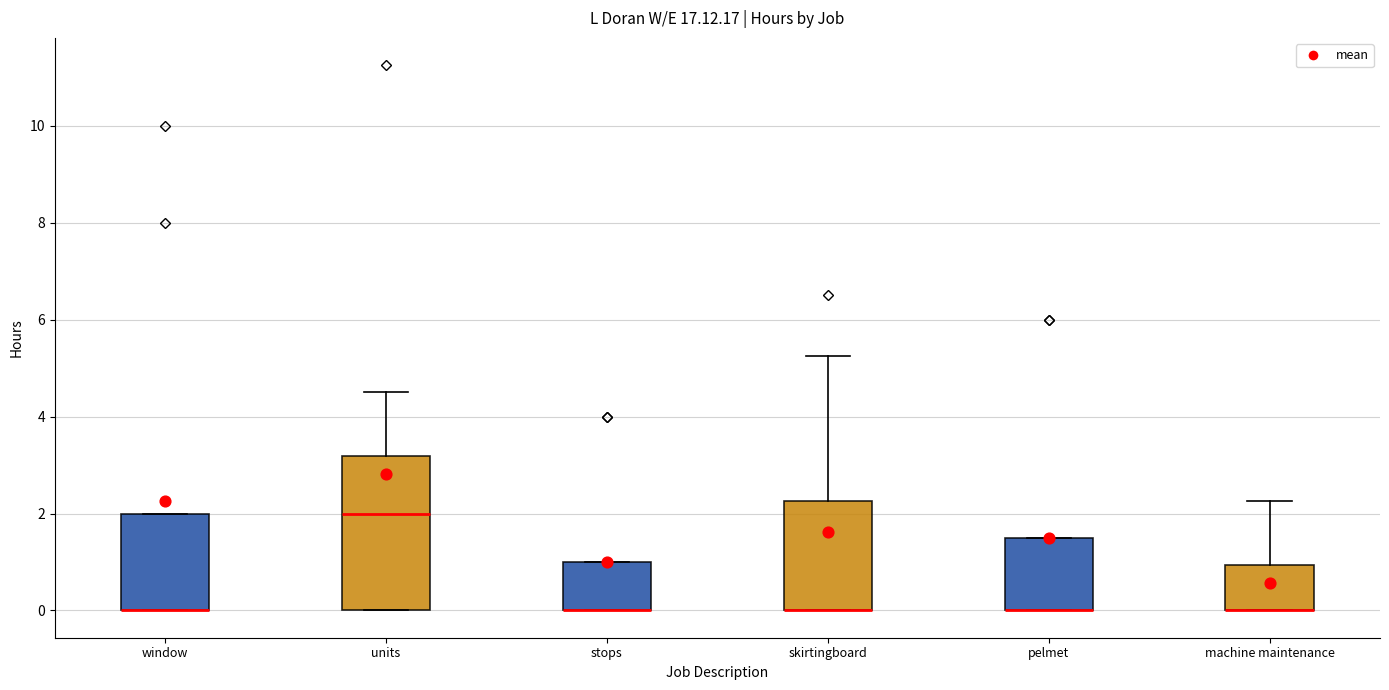

Reading left to right, transcribe this box plot: for each box, give where its median line is, the range the box spans, and where its two whiskers end, as read against the y-axis. The values are not printed on the chart, so give them approximately, as read against the axis.

window: median 0.0 (drawn on the box's lower edge), box 0.0 to 2.0, whiskers 0.0 to 2.0
units: median 2.0, box 0.0 to 3.2, whiskers 0.0 to 4.6
stops: median 0.0 (drawn on the box's lower edge), box 0.0 to 1.0, whiskers 0.0 to 1.0
skirtingboard: median 0.0 (drawn on the box's lower edge), box 0.0 to 2.2, whiskers 0.0 to 5.2
pelmet: median 0.0 (drawn on the box's lower edge), box 0.0 to 1.6, whiskers 0.0 to 1.6
machine maintenance: median 0.0 (drawn on the box's lower edge), box 0.0 to 1.0, whiskers 0.0 to 2.2